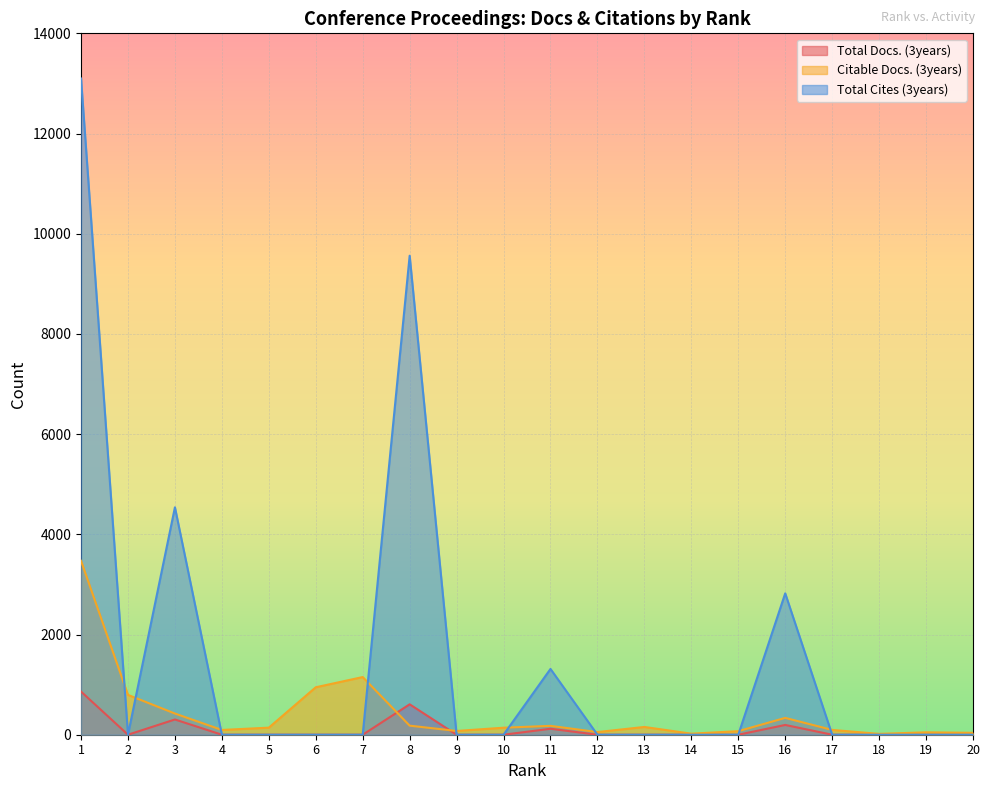

True or false: Total Docs. (3years) has a value of -551 at 10.

False